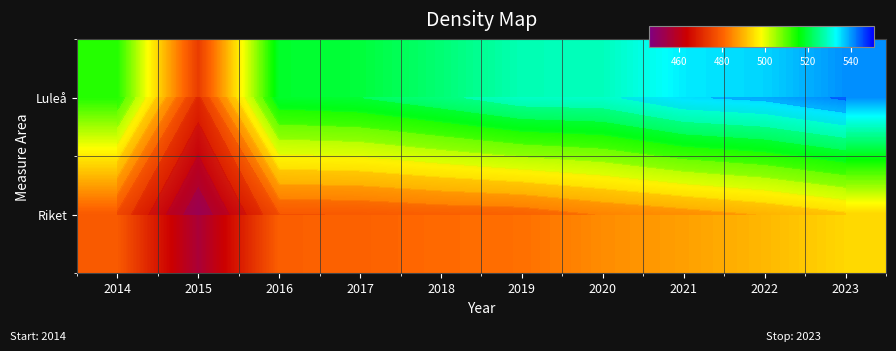

What is the total value across all series at 2021?

1022.0